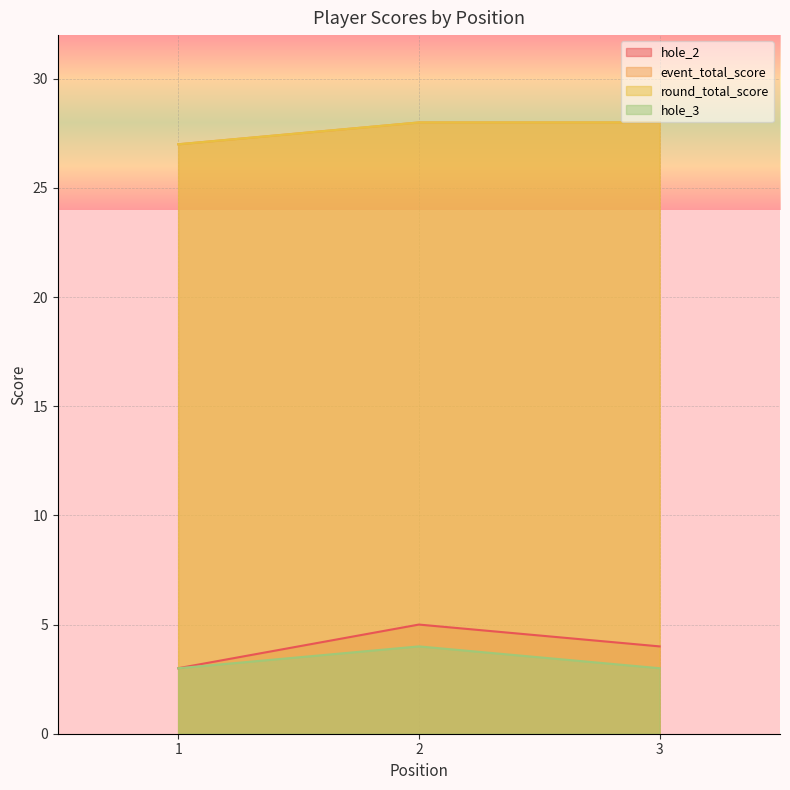

How many lines are shown in the chart?

4